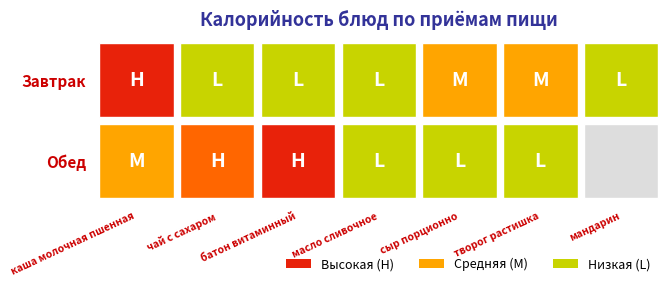

List the series in order of their overall mean, highest first.

Обед, Завтрак